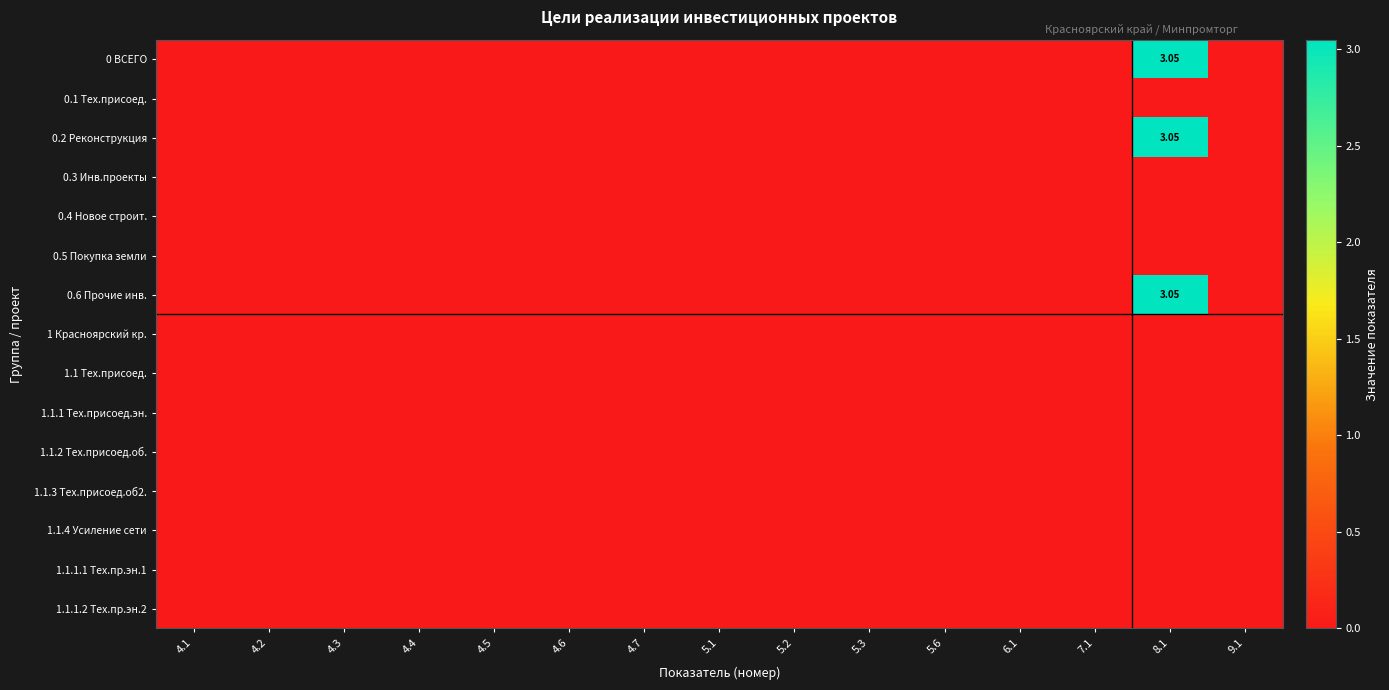

Which series has the widest spread of values?

0 ВСЕГО